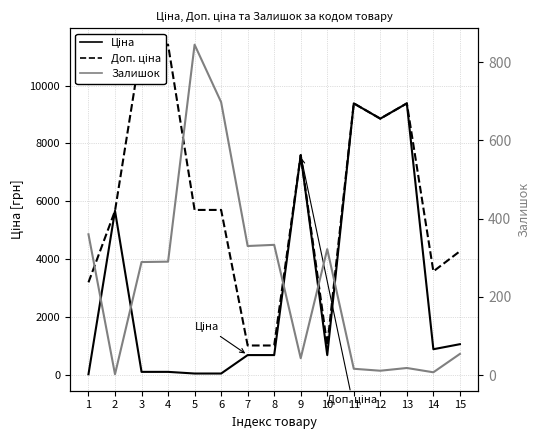

How many distinct data groups are displayed?

3